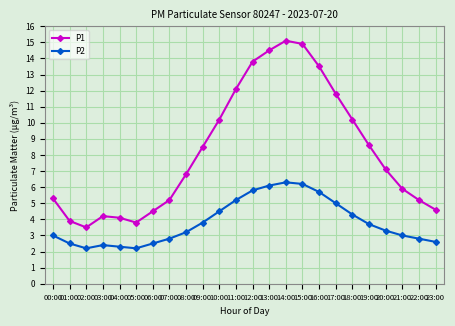

How many lines are shown in the chart?

2